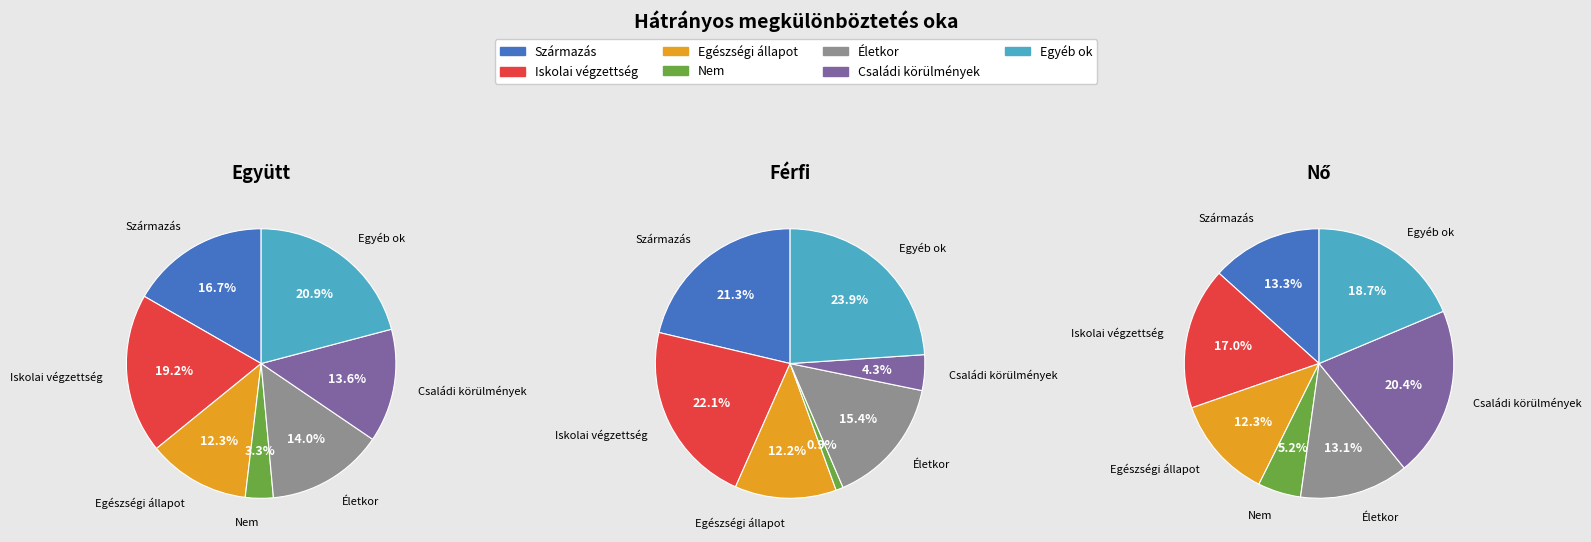

What is the largest slice in the pie chart?

Egyéb ok